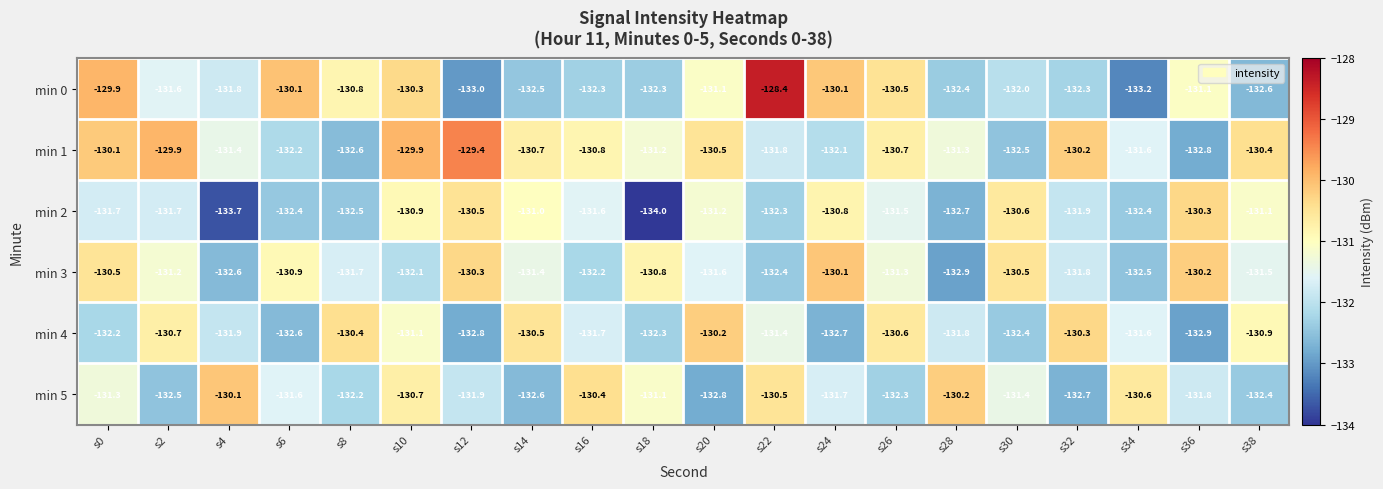

What is the difference between the maximum and minimum values in the min 0 series?

4.8